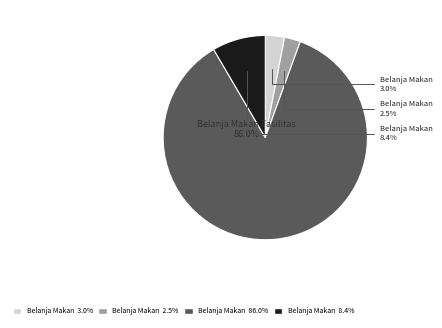

Does any single category account for the majority?

Yes